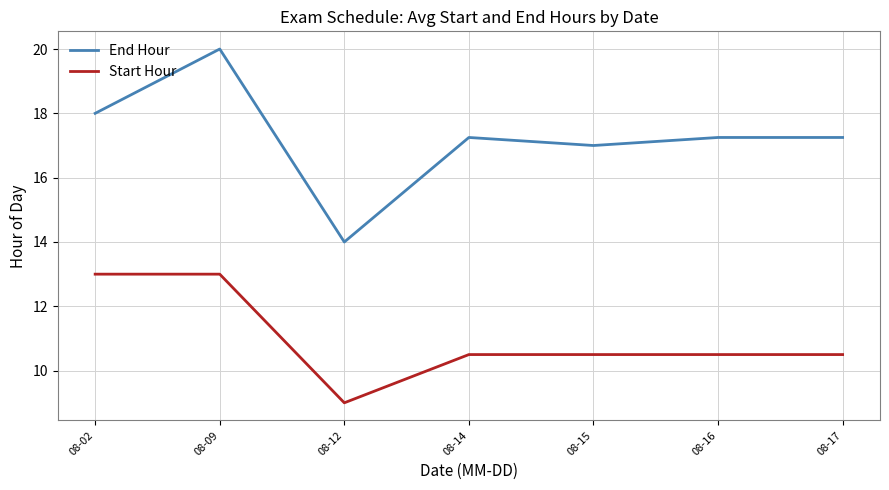

Which series has the widest spread of values?

End Hour